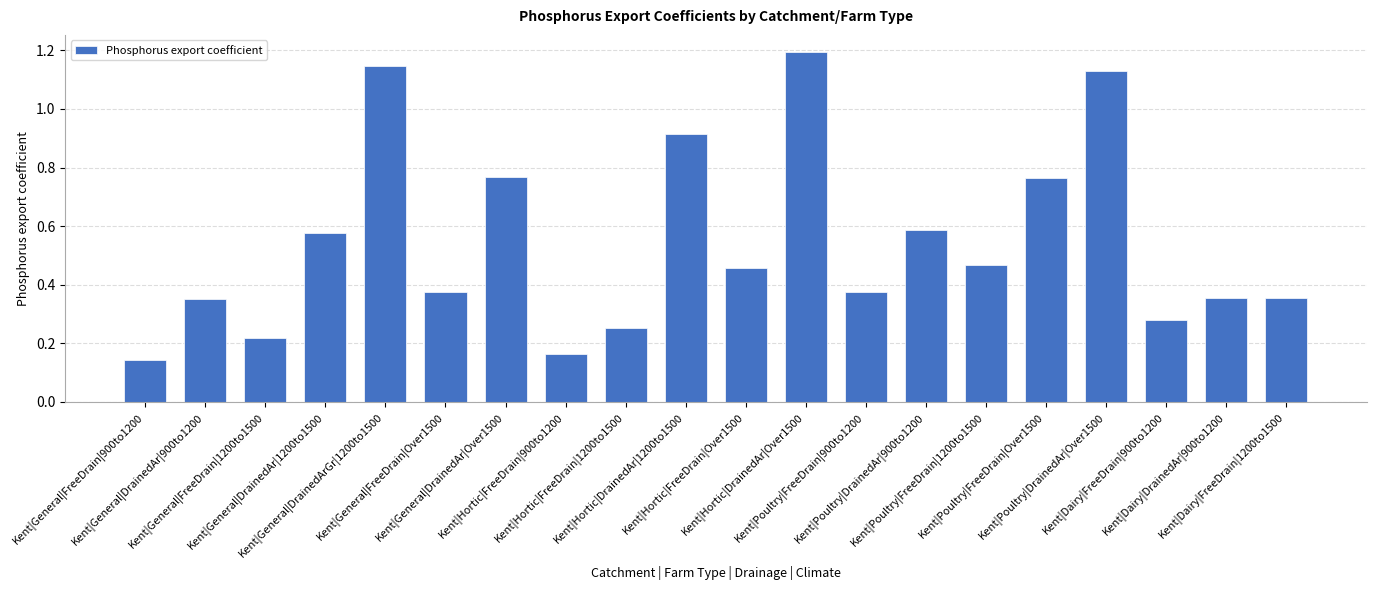

What is the sum of all values?

10.9